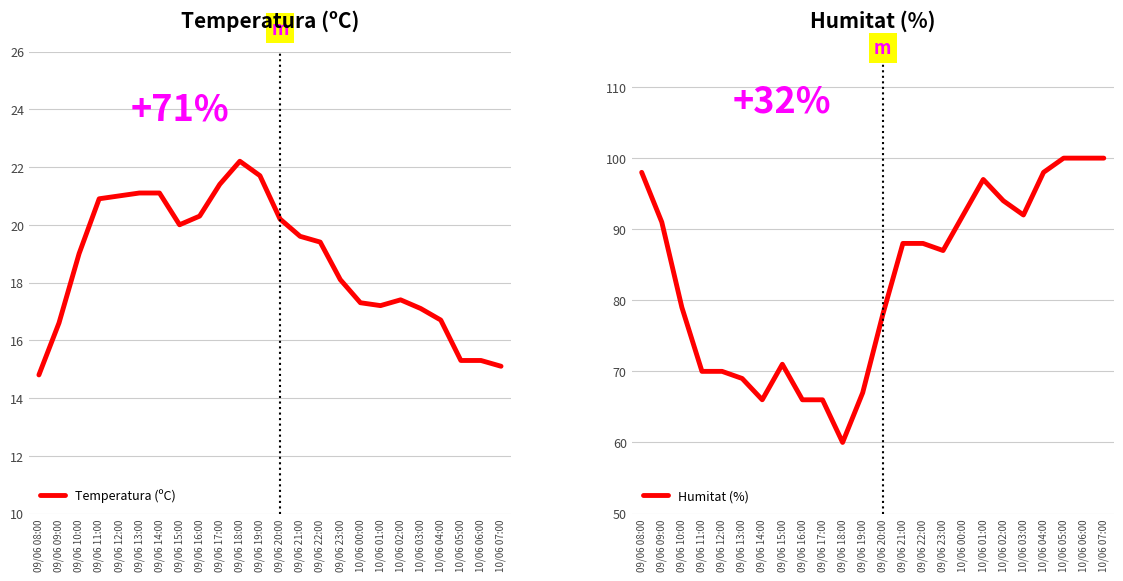

What position from the right is 09/06 17:00?

15